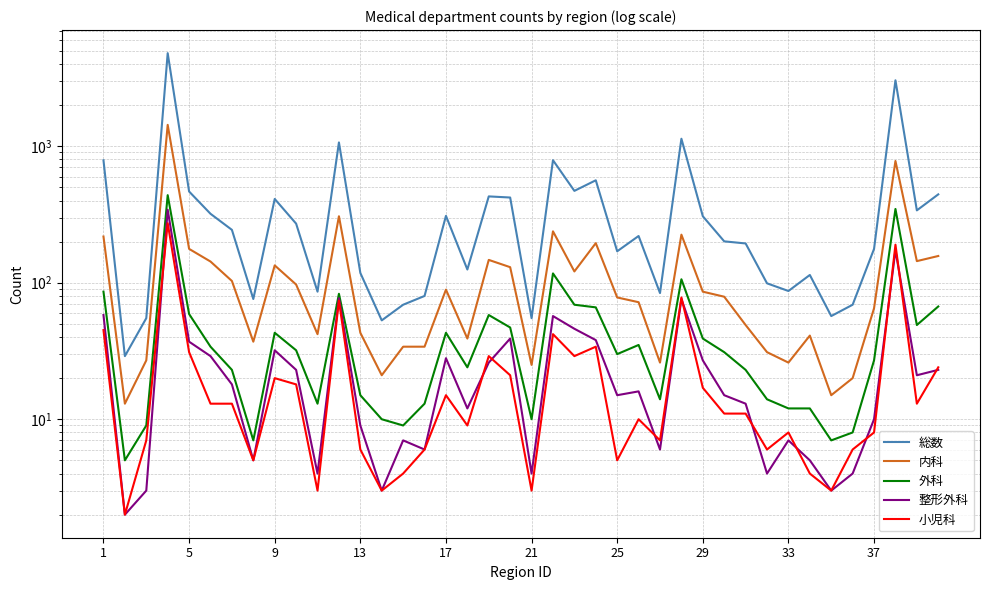

Which series has the largest total across all categories?

総数